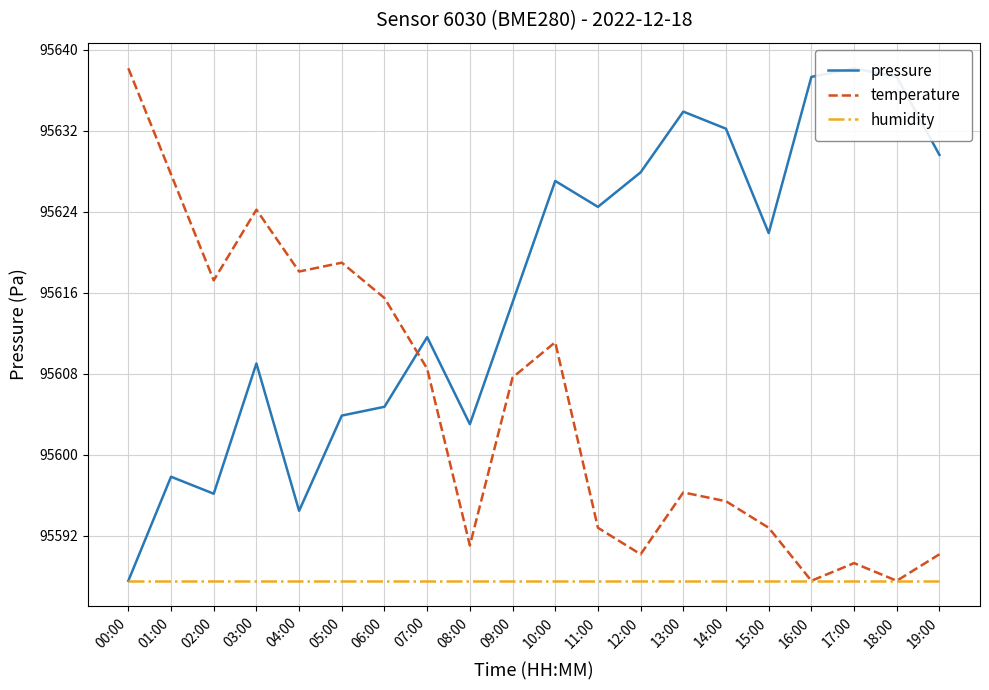

What is the maximum value shown in the chart?

95638.2